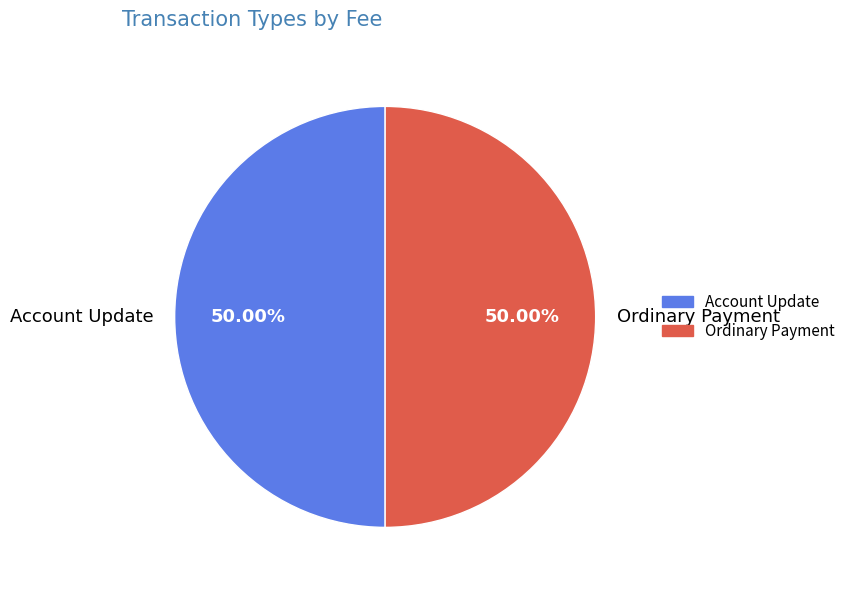

Is the sum of Ordinary Payment and Account Update greater than half?

Yes